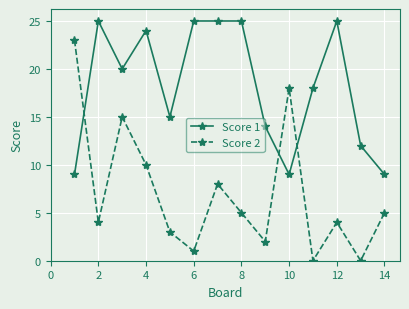

Which series has the largest total across all categories?

Score 1